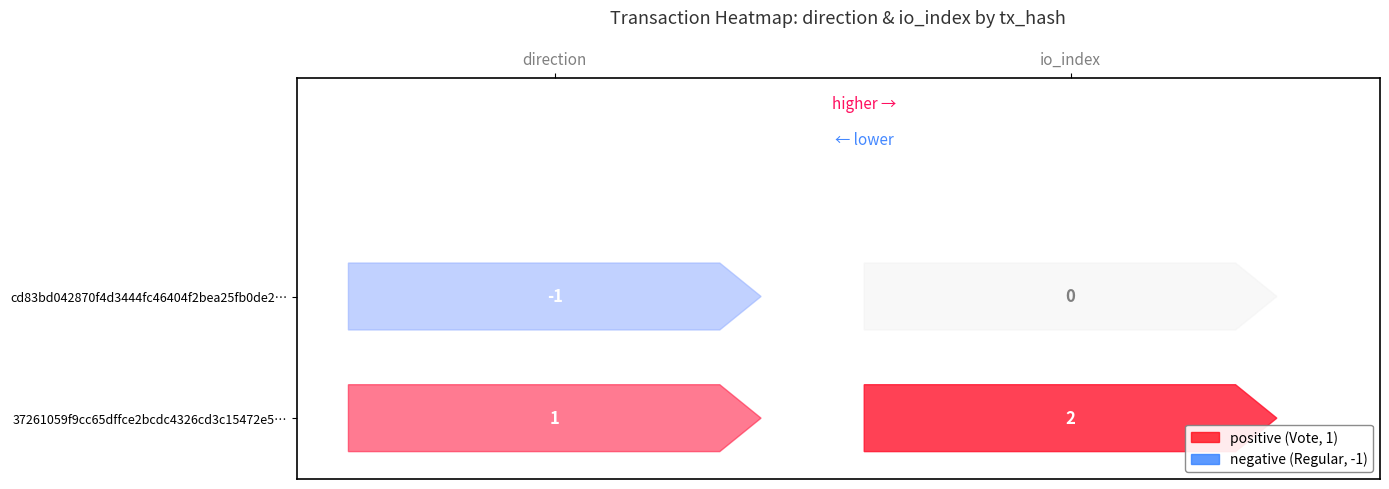

Reading left to right, extract all data points from this chart.

cd83bd042870f4d3444fc46404f2bea25fb0de2: -1	0
37261059f9cc65dffce2bcdc4326cd3c15472e5: 1	2